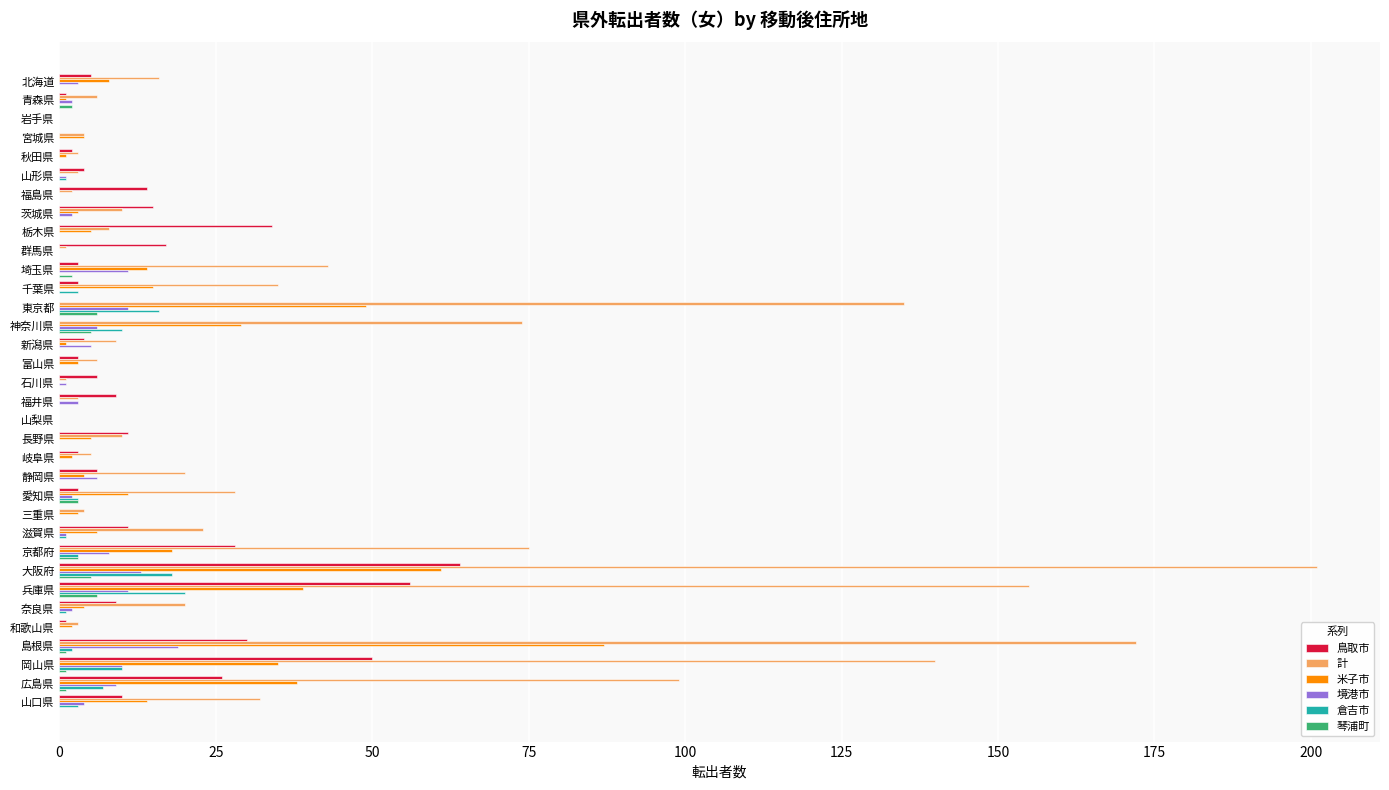

At which category is the sum across all series the highest?

大阪府